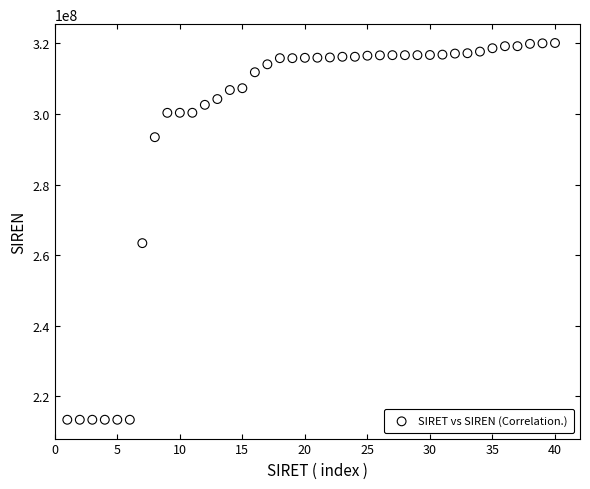

What Y value in the scatter plot is closest to 266732877?

263402323